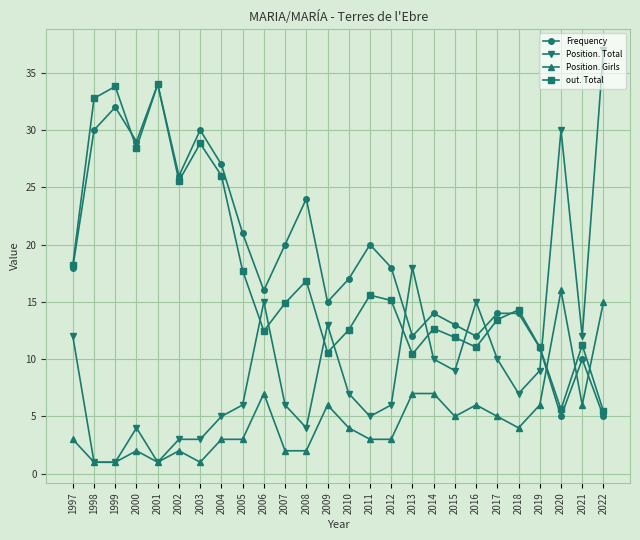

What is the maximum value shown in the chart?

37.0